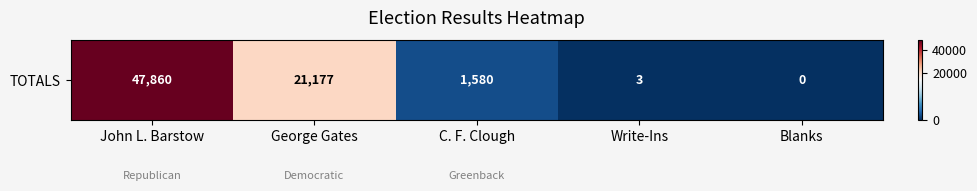

How many data points are less than 1580?

2